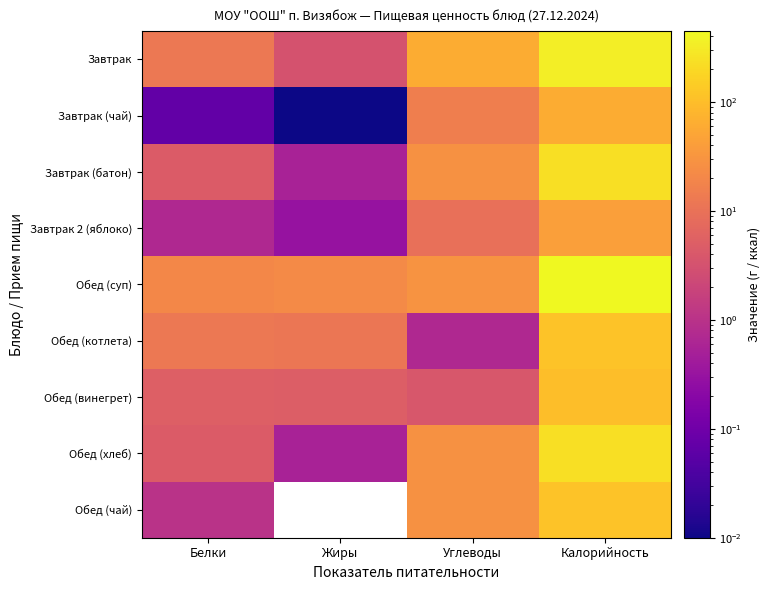

Which series has the largest range (max minus min)?

Обед (суп)